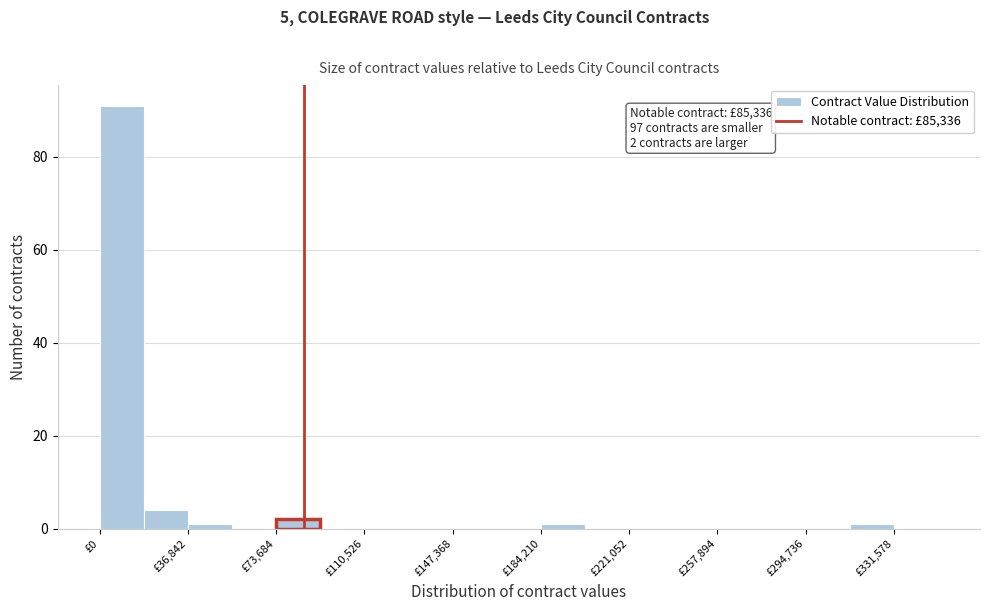

Around what value on the x-axis is the tallest bar? Give the approximate position of its centre, as read against the axis.

10000